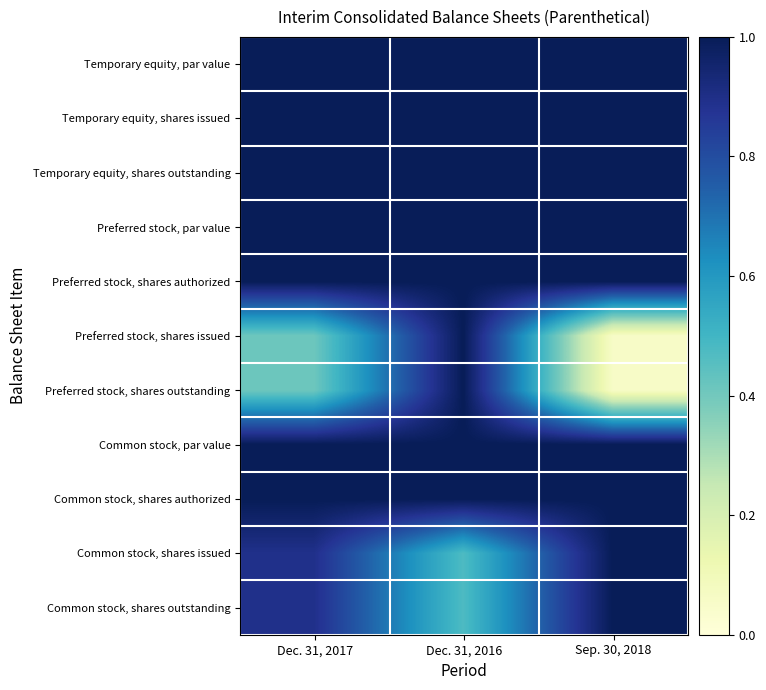

Reading right to left, what are all the values shown in this chart?

Temporary equity, par value: Sep. 30, 2018=1.0	Dec. 31, 2016=1.0	Dec. 31, 2017=1.0
Temporary equity, shares issued: Sep. 30, 2018=1.0	Dec. 31, 2016=1.0	Dec. 31, 2017=1.0
Temporary equity, shares outstanding: Sep. 30, 2018=1.0	Dec. 31, 2016=1.0	Dec. 31, 2017=1.0
Preferred stock, par value: Sep. 30, 2018=1.0	Dec. 31, 2016=1.0	Dec. 31, 2017=1.0
Preferred stock, shares authorized: Sep. 30, 2018=1.0	Dec. 31, 2016=1.0	Dec. 31, 2017=1.0
Preferred stock, shares issued: Sep. 30, 2018=0.1	Dec. 31, 2016=1.0	Dec. 31, 2017=0.4
Preferred stock, shares outstanding: Sep. 30, 2018=0.1	Dec. 31, 2016=1.0	Dec. 31, 2017=0.4
Common stock, par value: Sep. 30, 2018=1.0	Dec. 31, 2016=1.0	Dec. 31, 2017=1.0
Common stock, shares authorized: Sep. 30, 2018=1.0	Dec. 31, 2016=1.0	Dec. 31, 2017=1.0
Common stock, shares issued: Sep. 30, 2018=1.0	Dec. 31, 2016=0.5	Dec. 31, 2017=0.9
Common stock, shares outstanding: Sep. 30, 2018=1.0	Dec. 31, 2016=0.5	Dec. 31, 2017=0.9